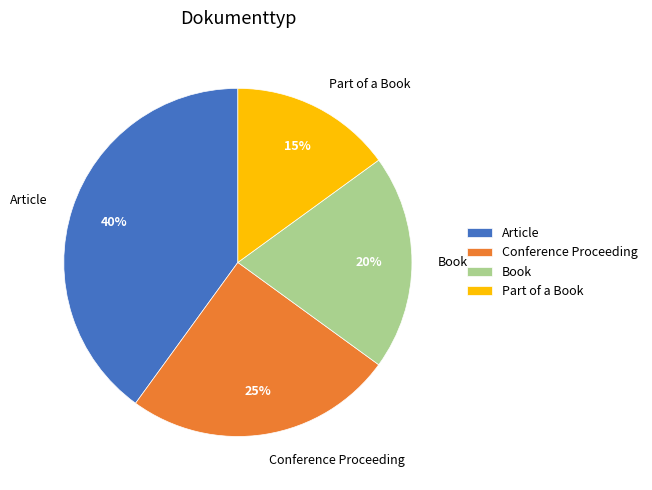

Approximately how many times larger is the value at Article compared to Conference Proceeding?

1.6